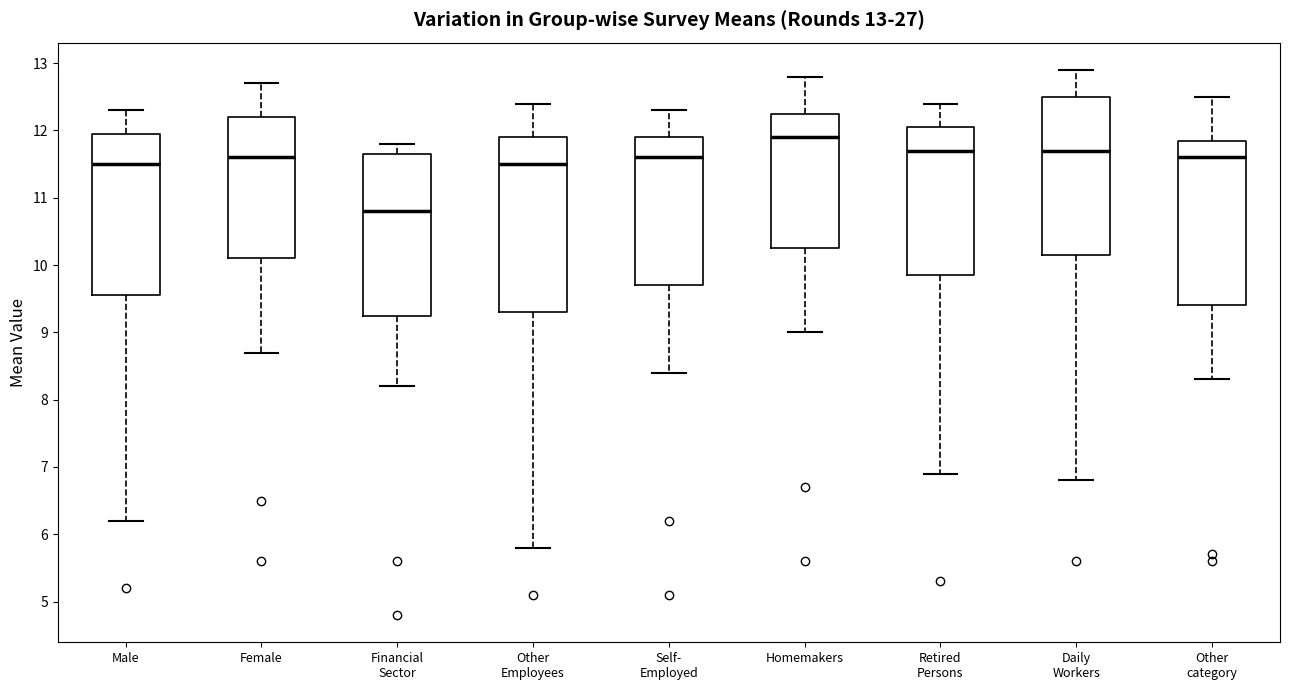

Which box's median line is the lowest?

Financial Sector